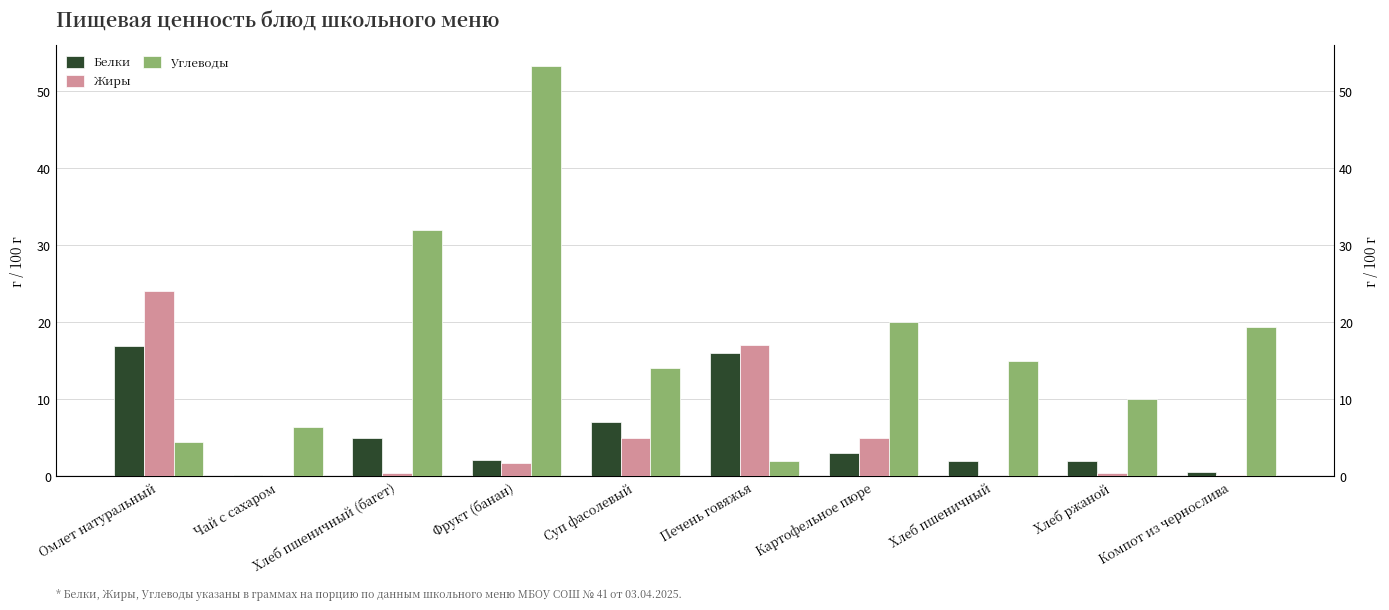

Which label corresponds to the smallest value in the chart?

Чай с сахаром